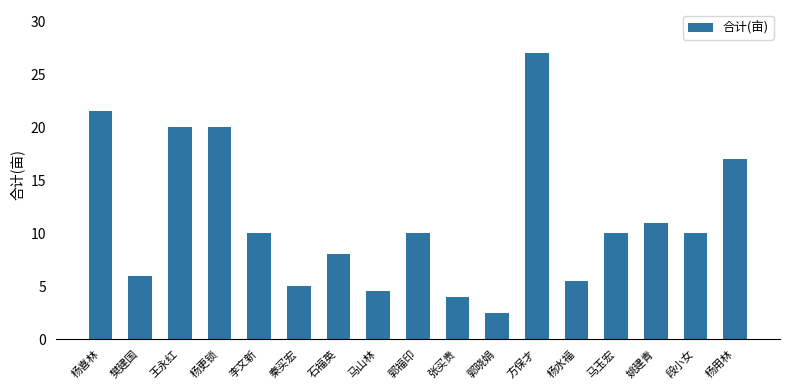

How many bars are there in total?

17